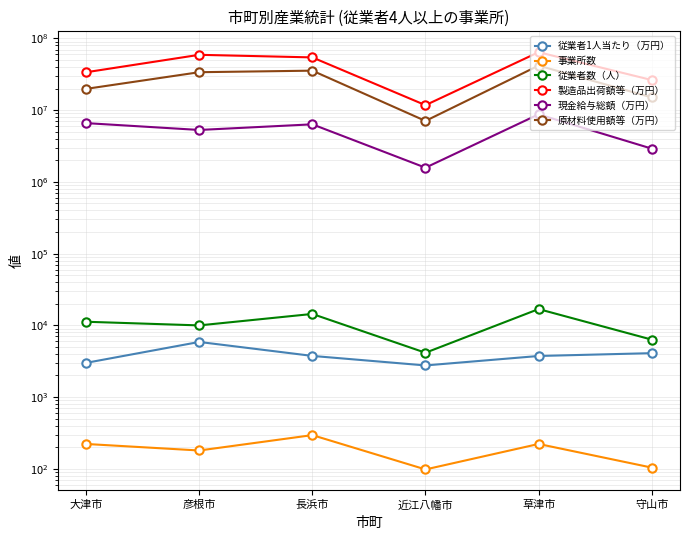

True or false: 原材料使用額等（万円） and 事業所数 intersect in this chart.

False